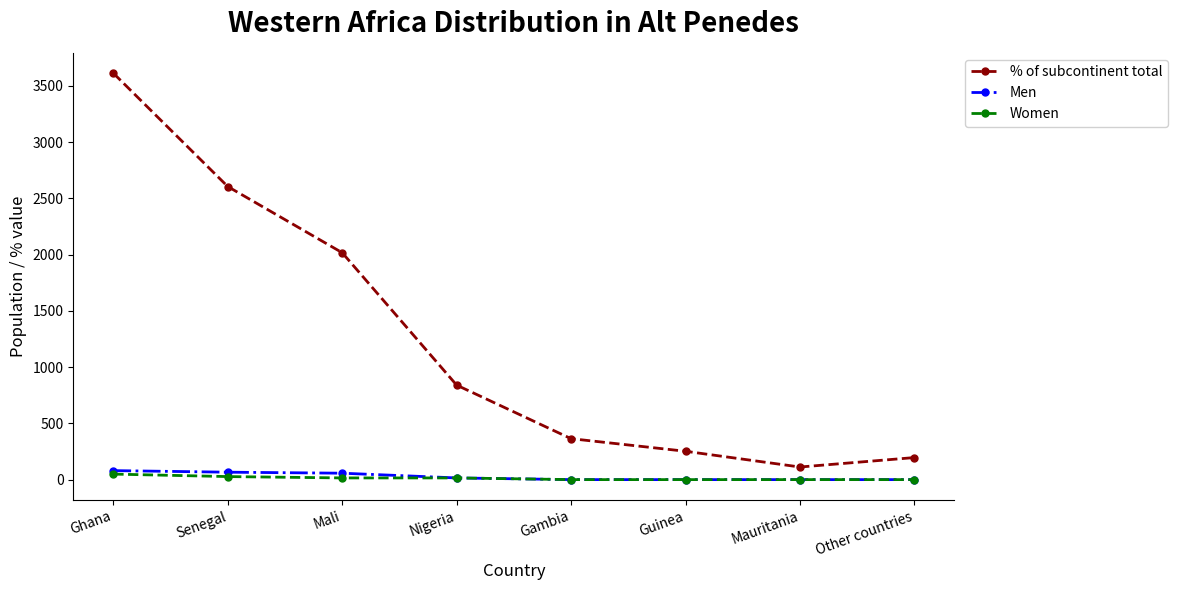

Between Mali and Guinea, which series saw the biggest shift?

% of subcontinent total